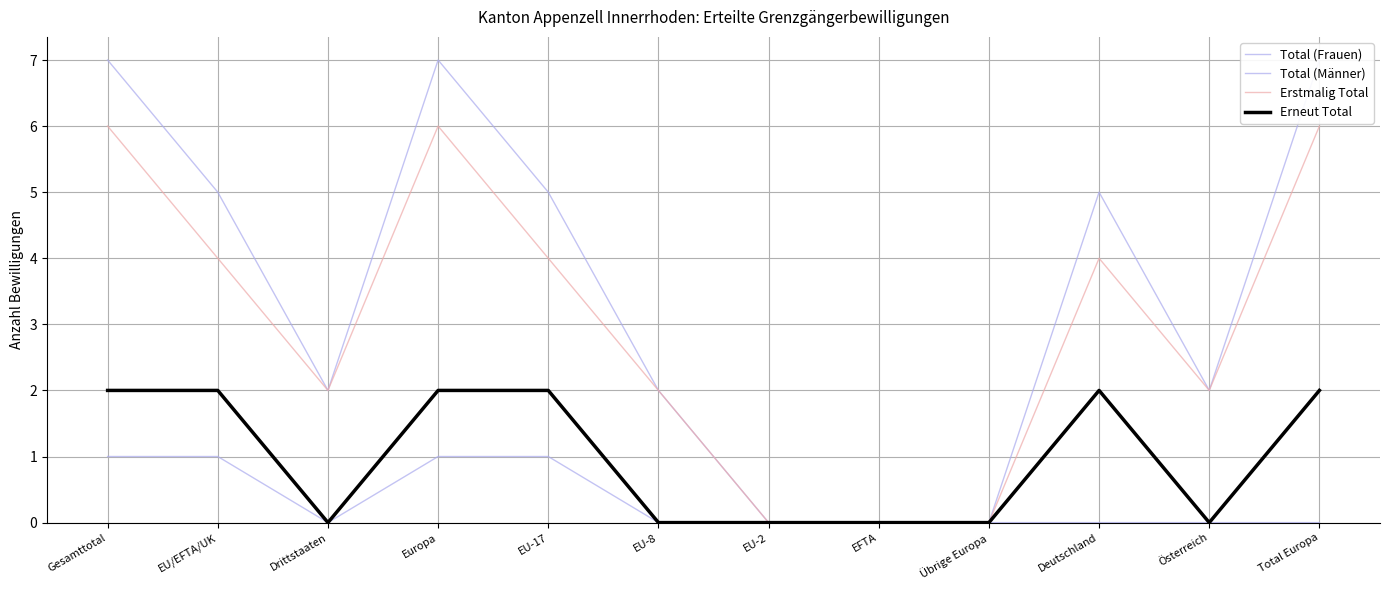

List the labels in order of Total (Frauen) value, largest first.

Gesamttotal, EU/EFTA/UK, Europa, EU-17, Drittstaaten, EU-8, EU-2, EFTA, Übrige Europa, Deutschland, Österreich, Total Europa